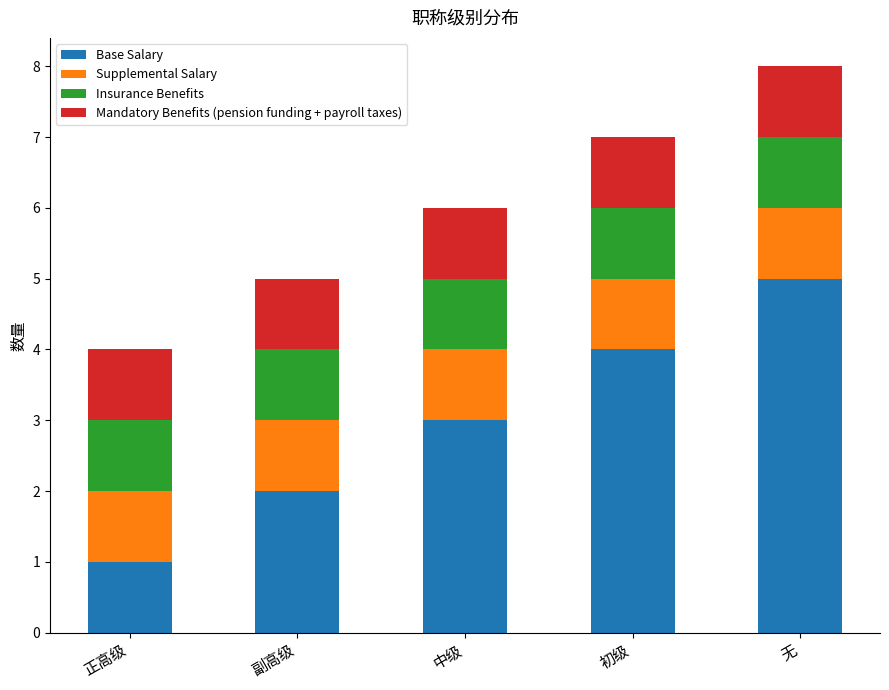

Does the chart contain any negative values?

No